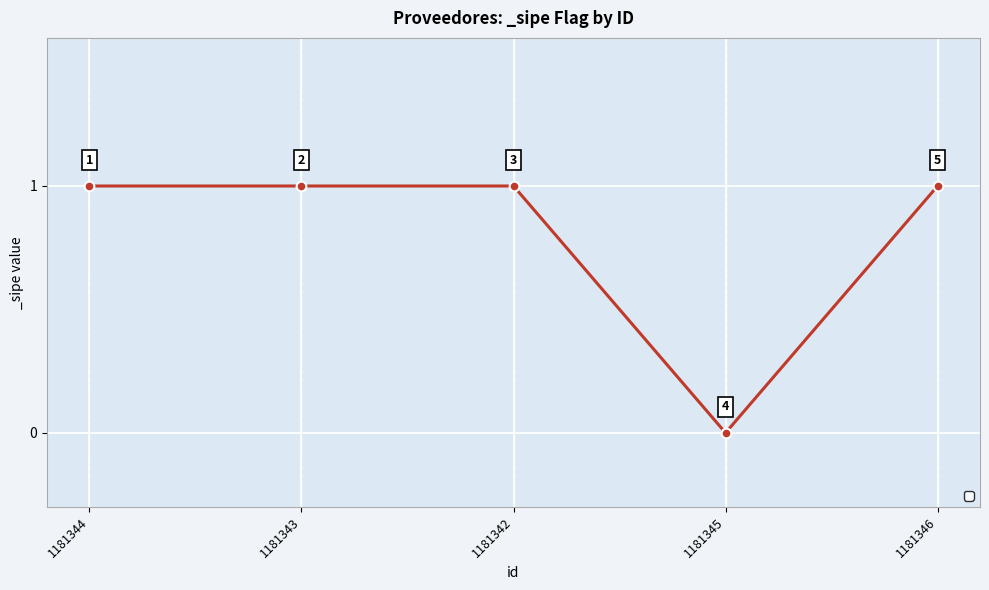

The value at 1181344 is 0. True or false?

False